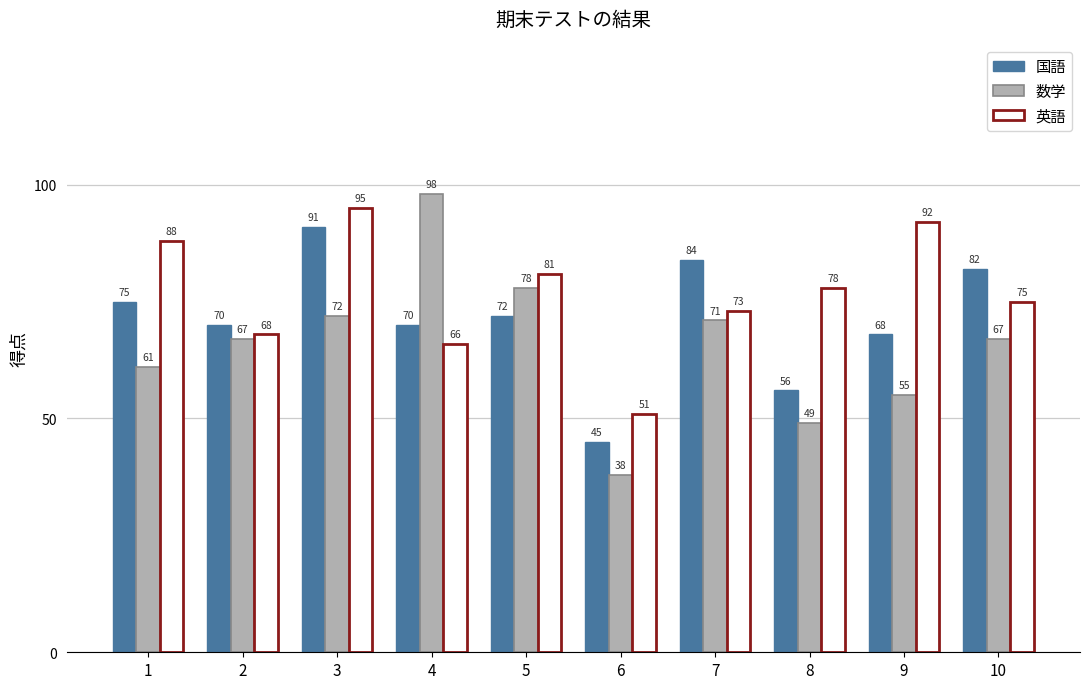

What is the value of the 国語 bar at the 9th from the left?

68